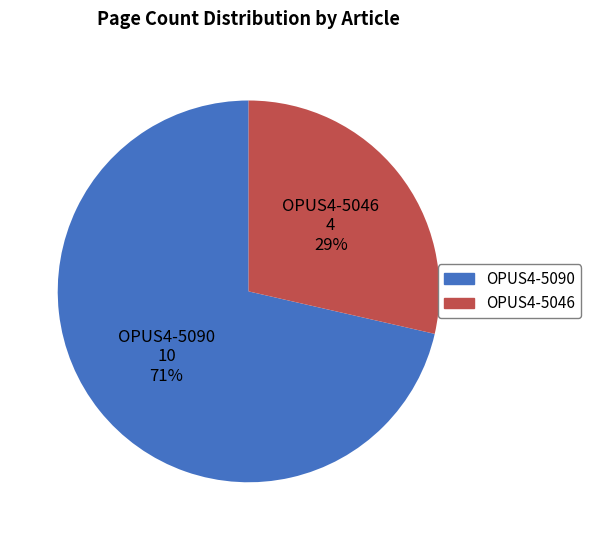

What is the ratio of the value at OPUS4-5046 to the value at OPUS4-5090?

0.4